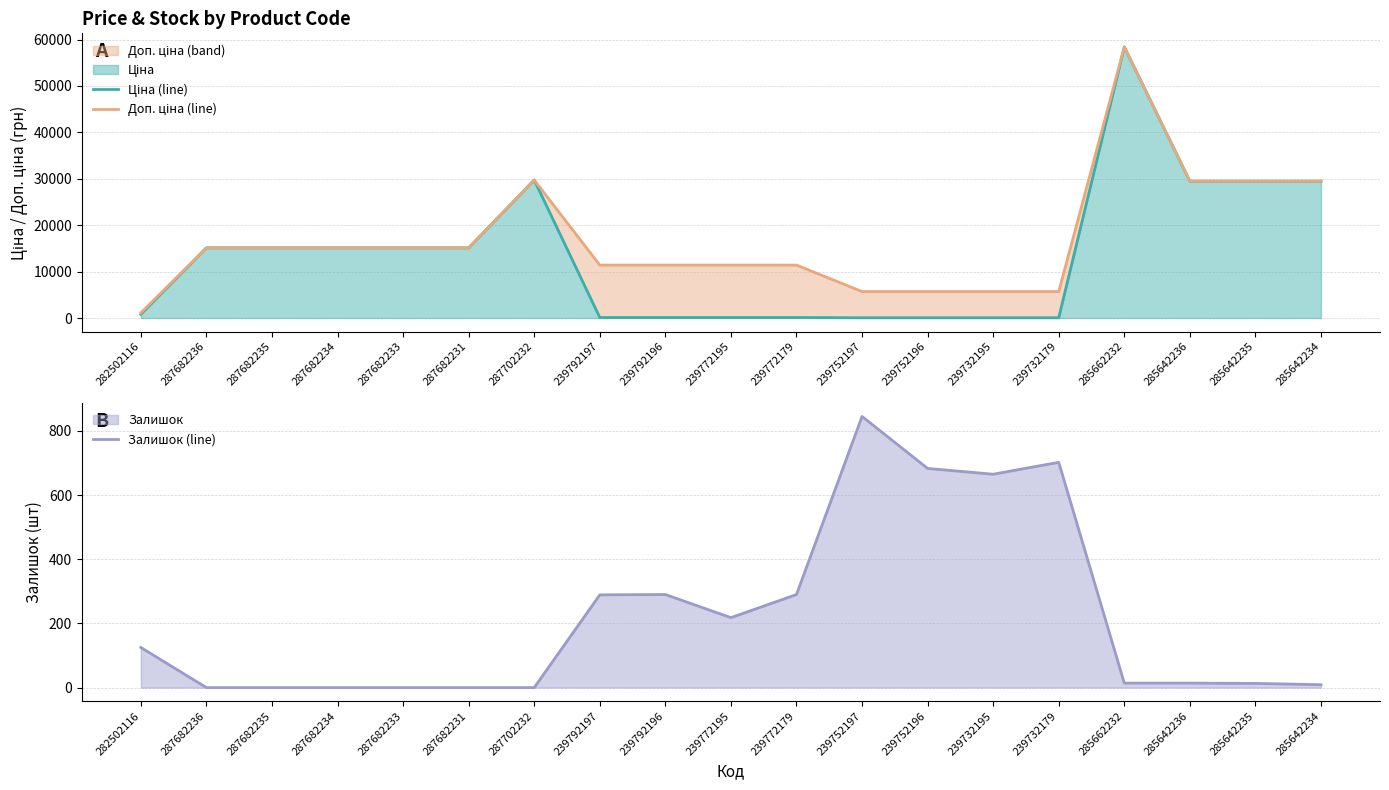

What is the difference between the highest and lowest values at 239732179?

5647.9